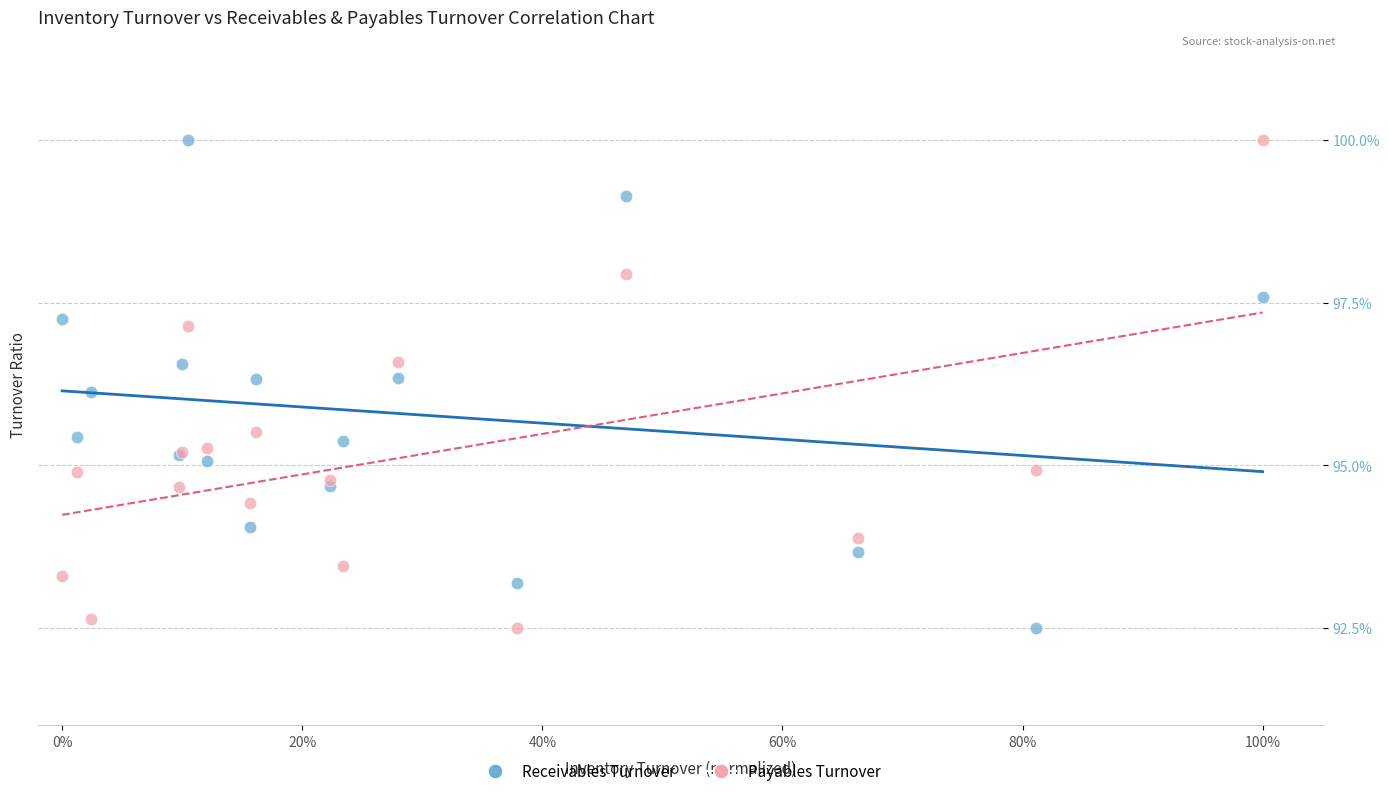

Across all series, what Y value is closest to 96?

96.1